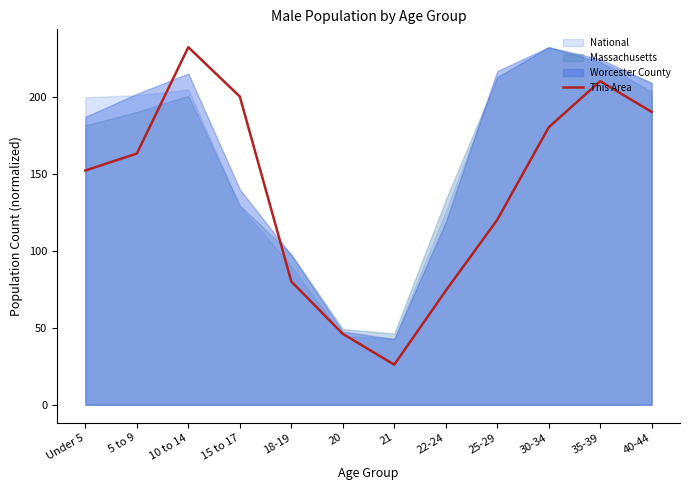

Rank the categories by This Area value from highest to lowest.

10 to 14, 35-39, 15 to 17, 40-44, 30-34, 5 to 9, Under 5, 25-29, 18-19, 22-24, 20, 21